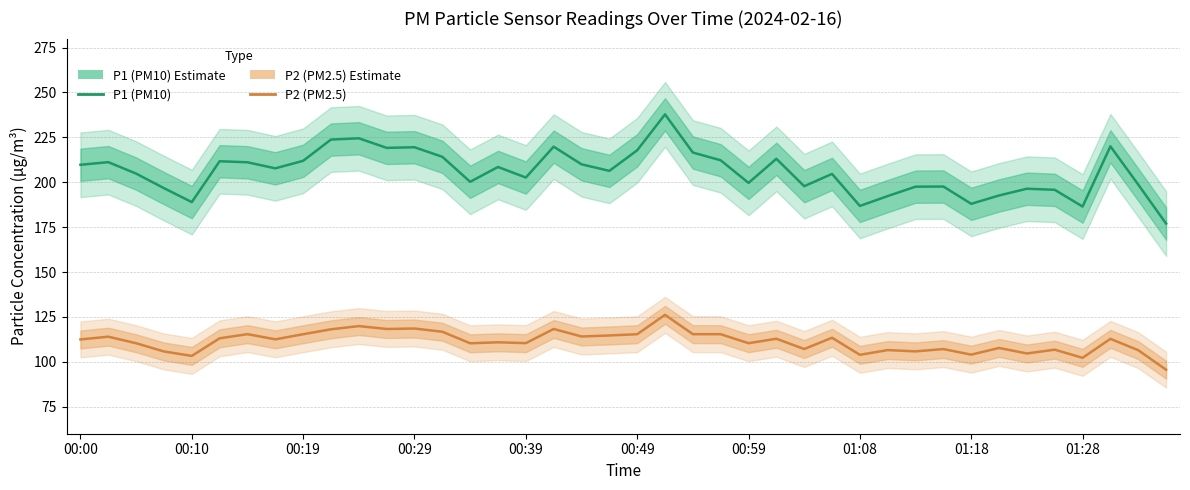

True or false: P2 (PM2.5) has a value of 112.8 at 37.

True